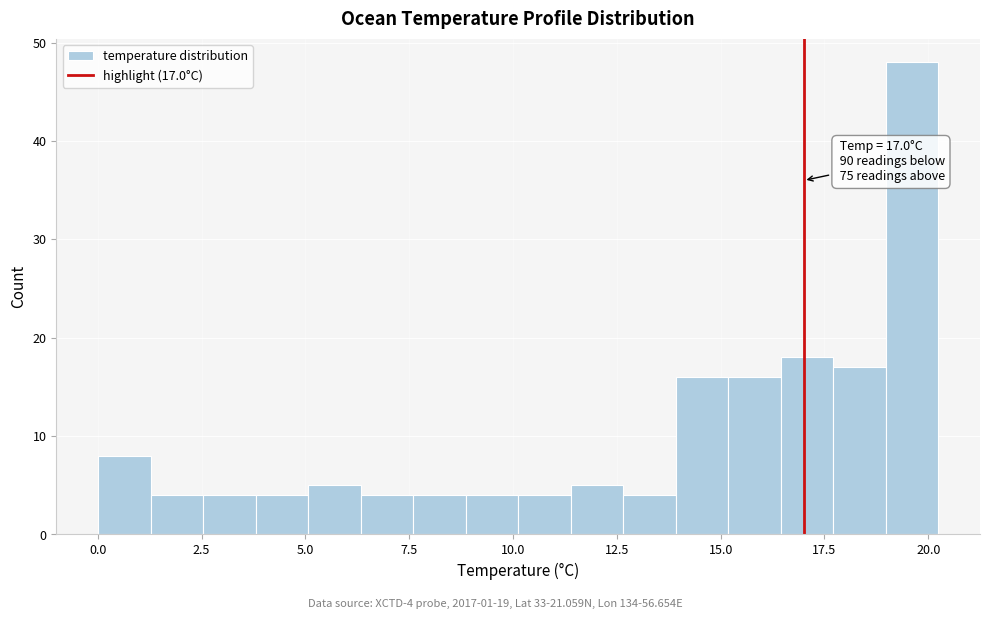

Around what value on the x-axis is the tallest bar? Give the approximate position of its centre, as read against the axis.

19.5